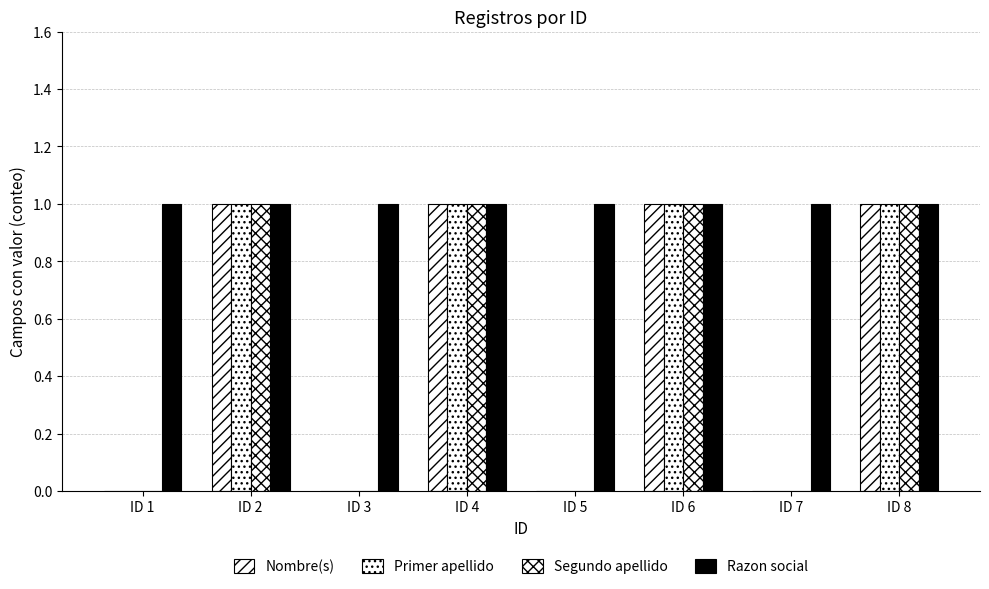

What is the total value across all series at ID 6?

4